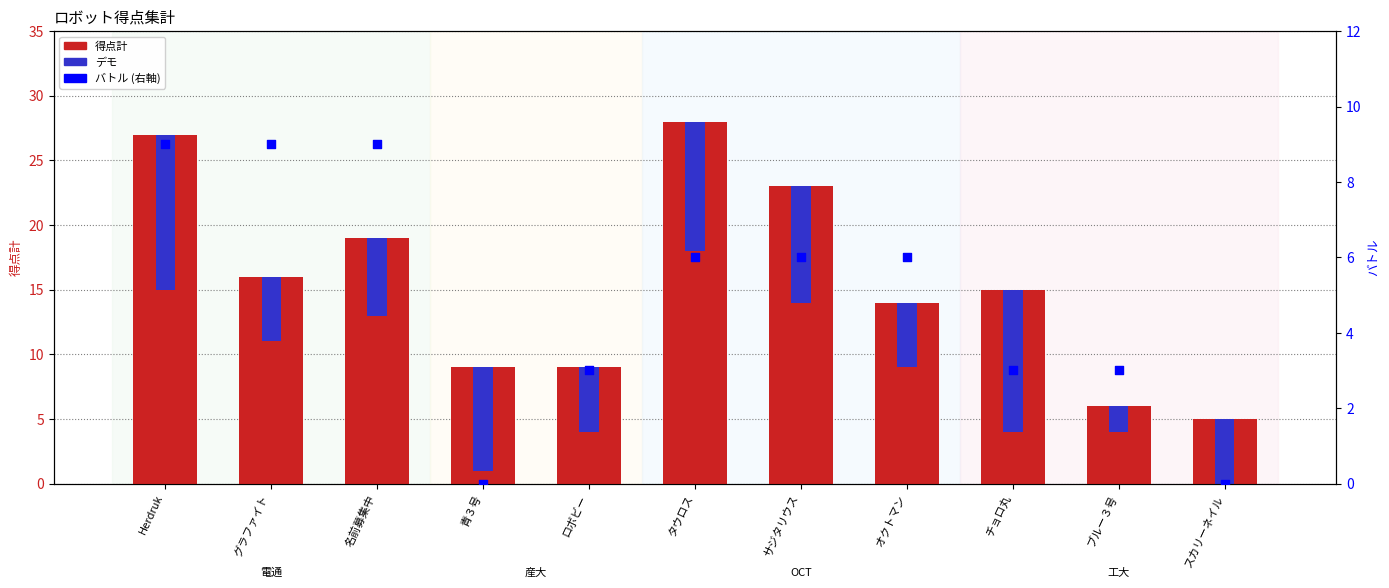

Which series has the largest Y range (max minus min)?

得点計